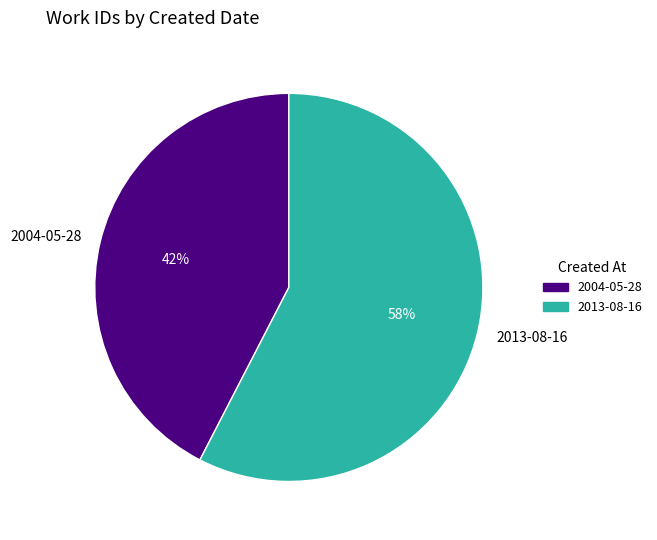

What is the ratio of the value at 2004-05-28 to the value at 2013-08-16?

0.7